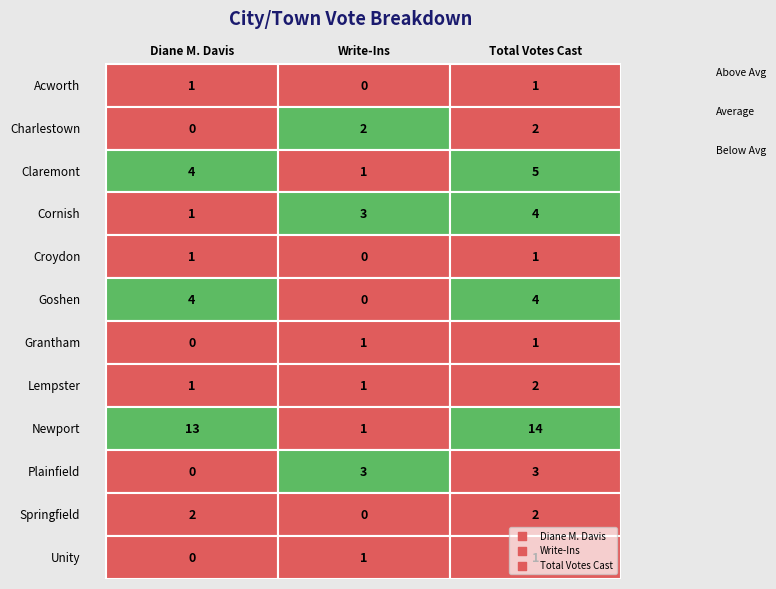

Reading right to left, list all the values displayed in this chart.

Acworth: 1	0	1
Charlestown: 2	2	0
Claremont: 5	1	4
Cornish: 4	3	1
Croydon: 1	0	1
Goshen: 4	0	4
Grantham: 1	1	0
Lempster: 2	1	1
Newport: 14	1	13
Plainfield: 3	3	0
Springfield: 2	0	2
Unity: 1	1	0